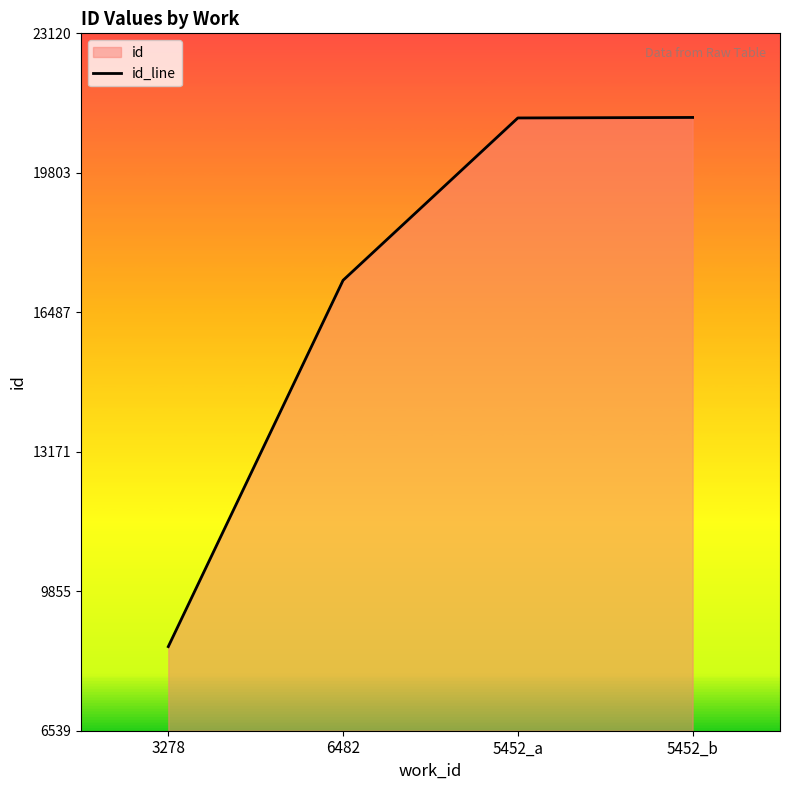

List the labels in order of value, largest first.

5452_b, 5452_a, 6482, 3278